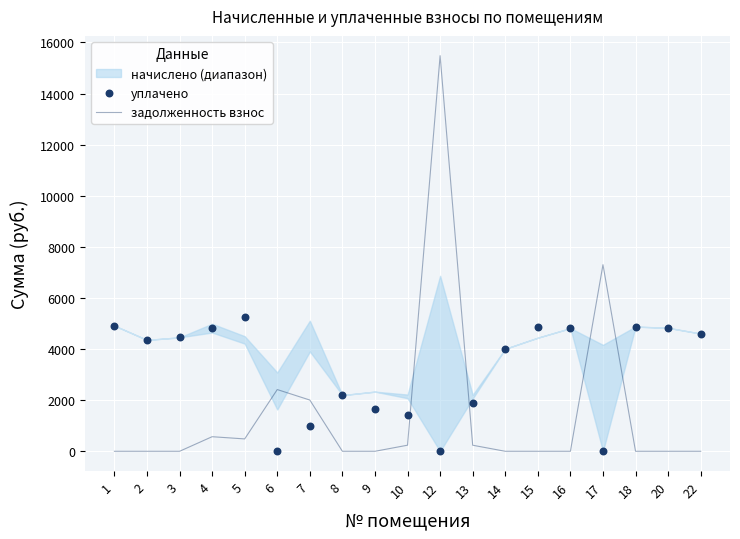

Which series contains the lowest Y value?

задолженность взнос